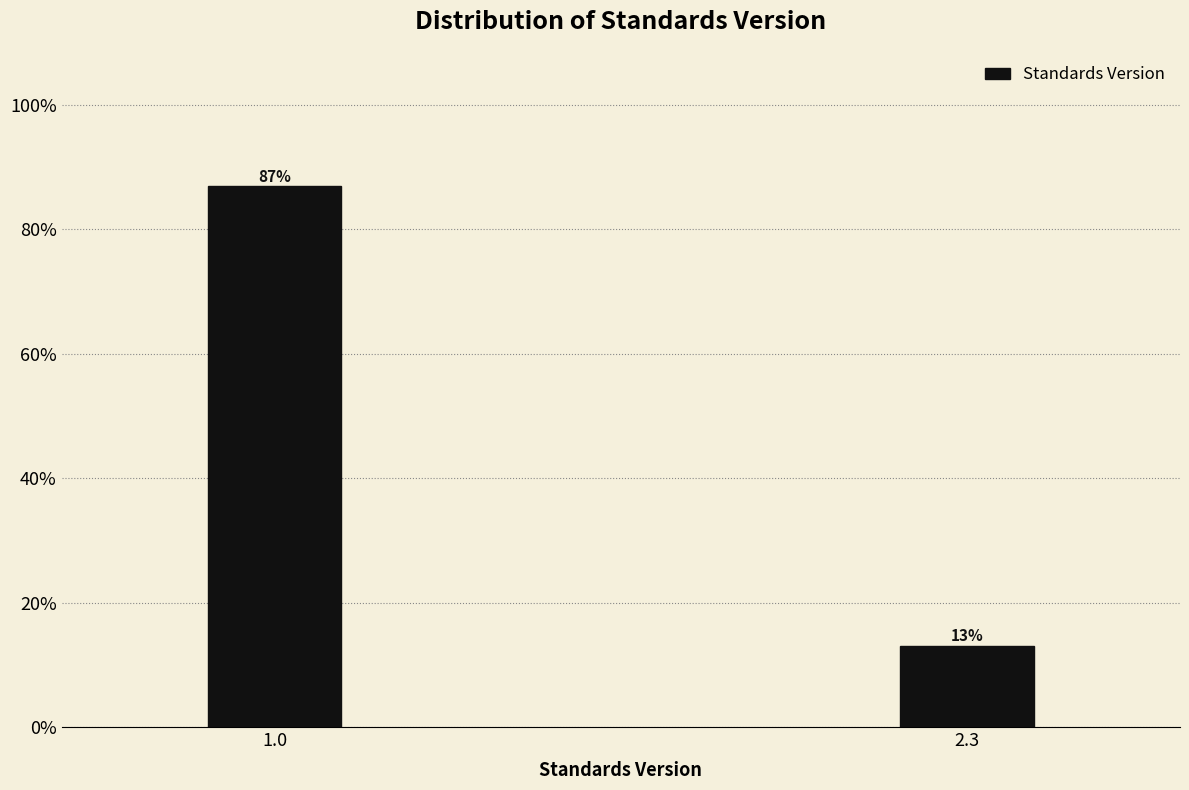

Where does the data first go above 86?

1.0